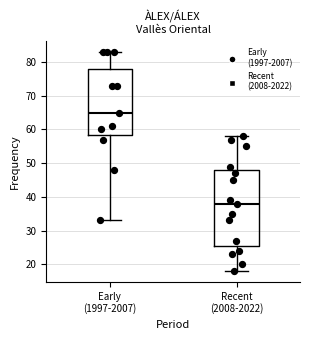

Which box is the tallest, from its lower edge to its upper edge?

Recent (2008-2022)